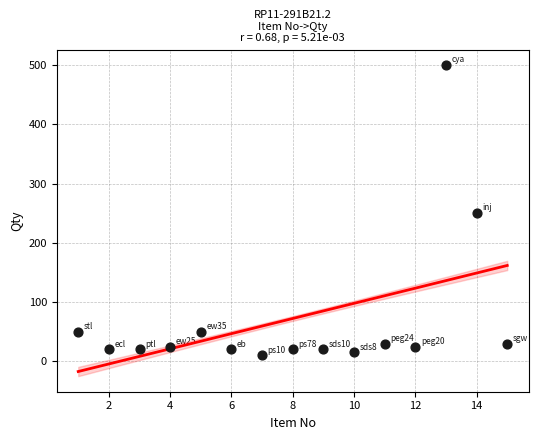

What is the range of Y values (max minus min)?

490